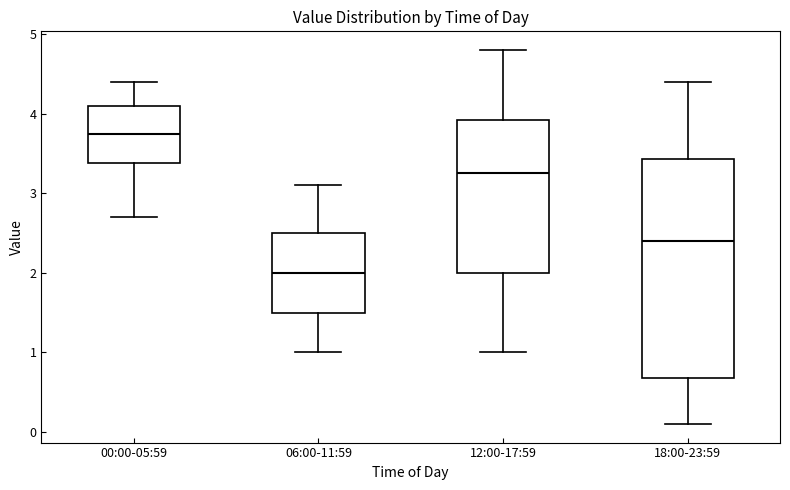

Which box has the highest median line?

00:00-05:59